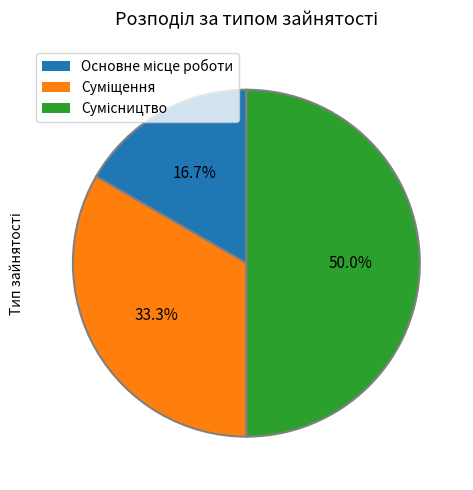

How many slices are in this pie chart?

3